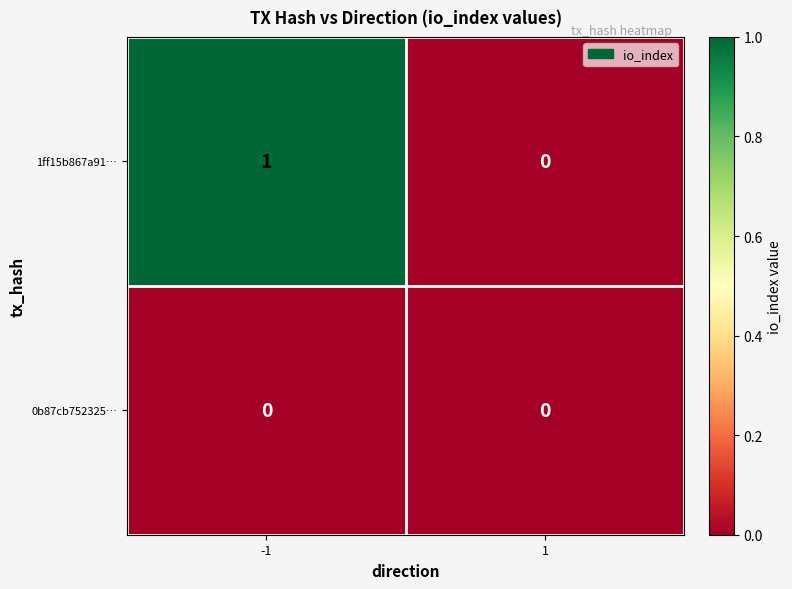

Is it true that 1ff15b867a91… equals -1 at 1?

False